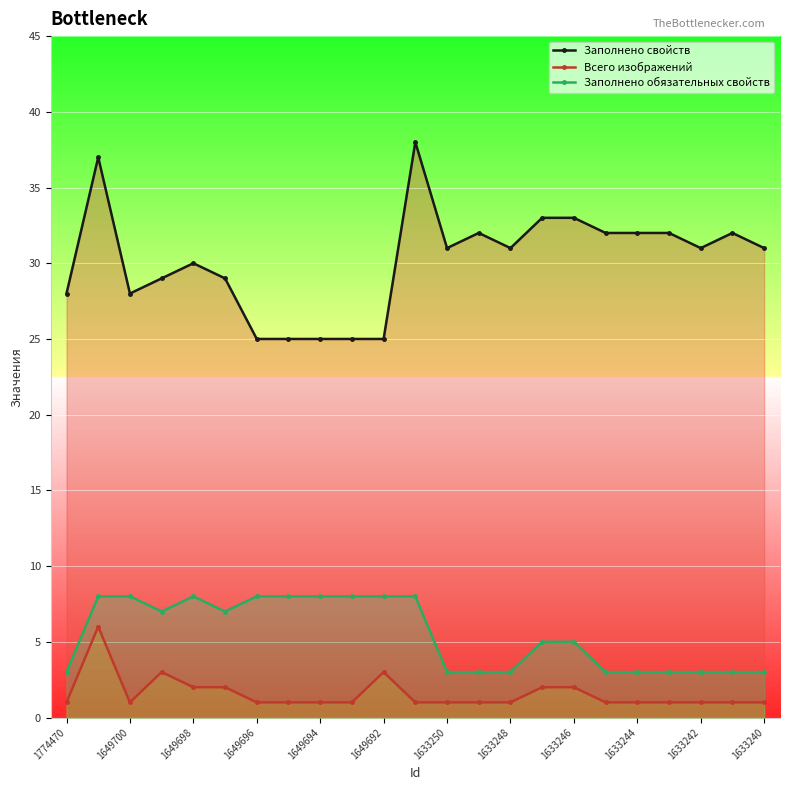

How many data points does each series have?

23